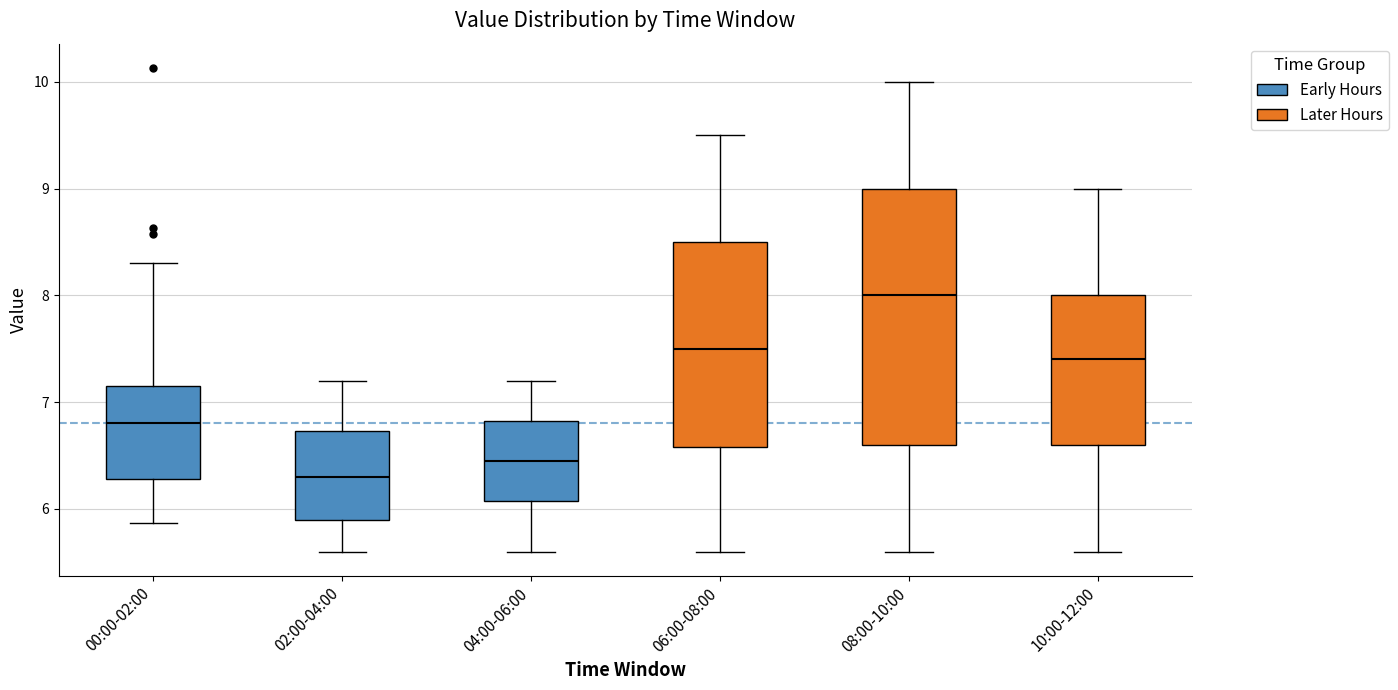

Reading left to right, read every box against the y-axis: the position of its median line, the range the box covers, and the ends of its whiskers. The values are not printed on the chart, so give them approximately, as read against the axis.

00:00-02:00: median 6.8, box 6.3 to 7.2, whiskers 5.9 to 8.3
02:00-04:00: median 6.3, box 5.9 to 6.7, whiskers 5.6 to 7.2
04:00-06:00: median 6.5, box 6.1 to 6.8, whiskers 5.6 to 7.2
06:00-08:00: median 7.5, box 6.6 to 8.5, whiskers 5.6 to 9.5
08:00-10:00: median 8.0, box 6.6 to 9.0, whiskers 5.6 to 10.0
10:00-12:00: median 7.4, box 6.6 to 8.0, whiskers 5.6 to 9.0